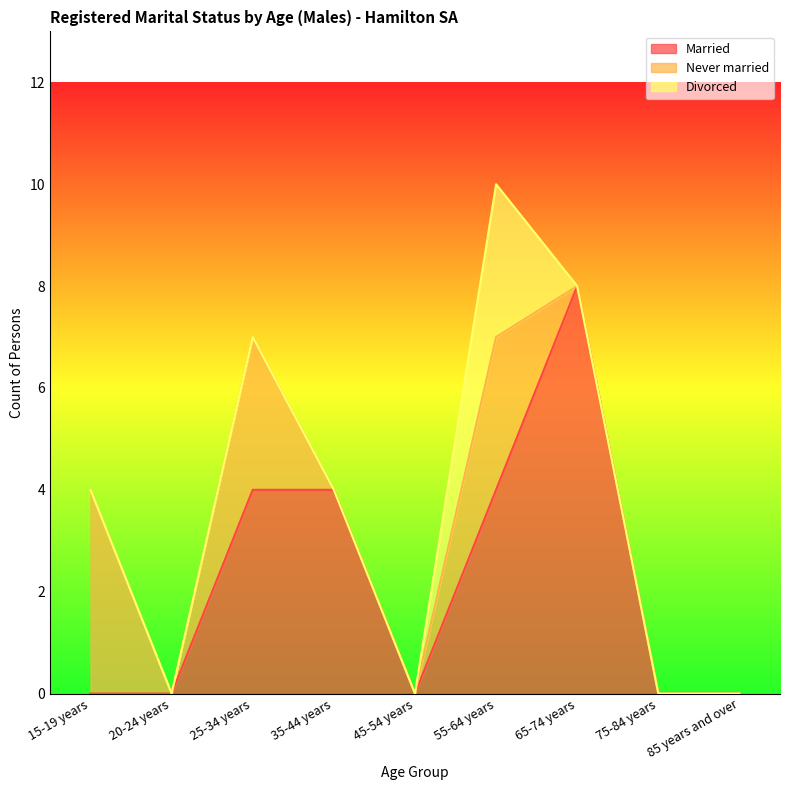

How many values in Never married are above zero?

3